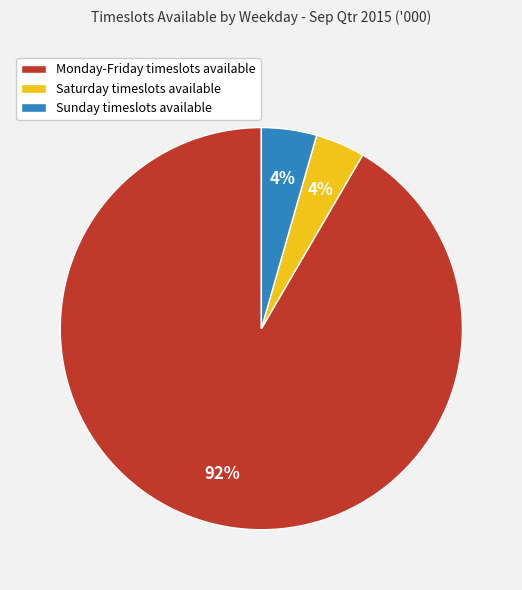

To the nearest percent, what is the combined percentage of Saturday timeslots available and Monday-Friday timeslots available?

96%